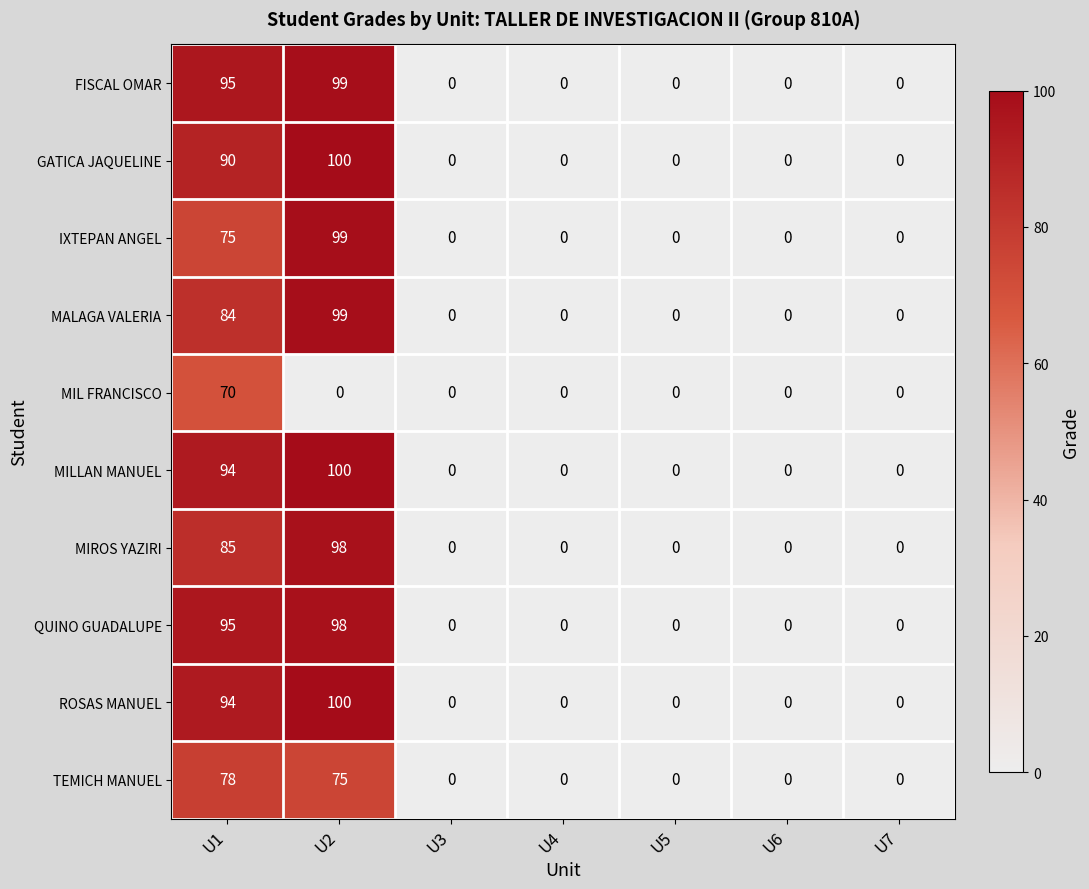

Which label corresponds to the largest value in the chart?

U2